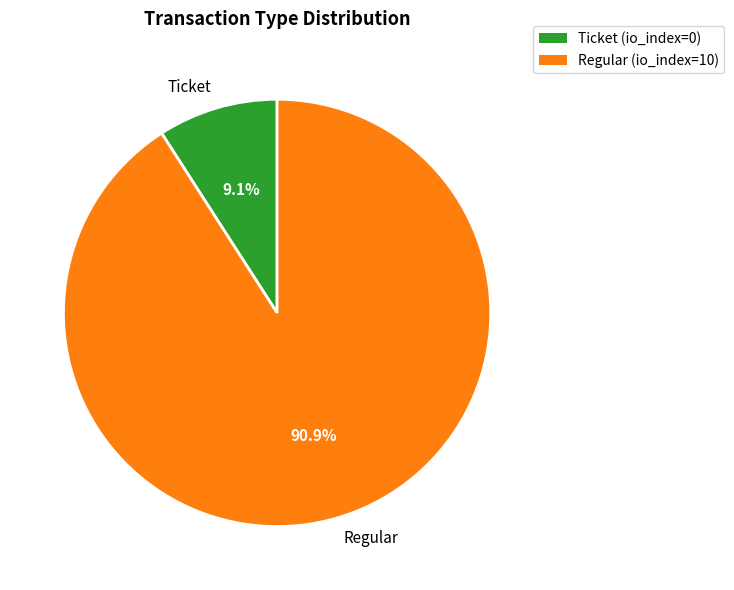

To the nearest percent, what portion does Regular represent?

91%